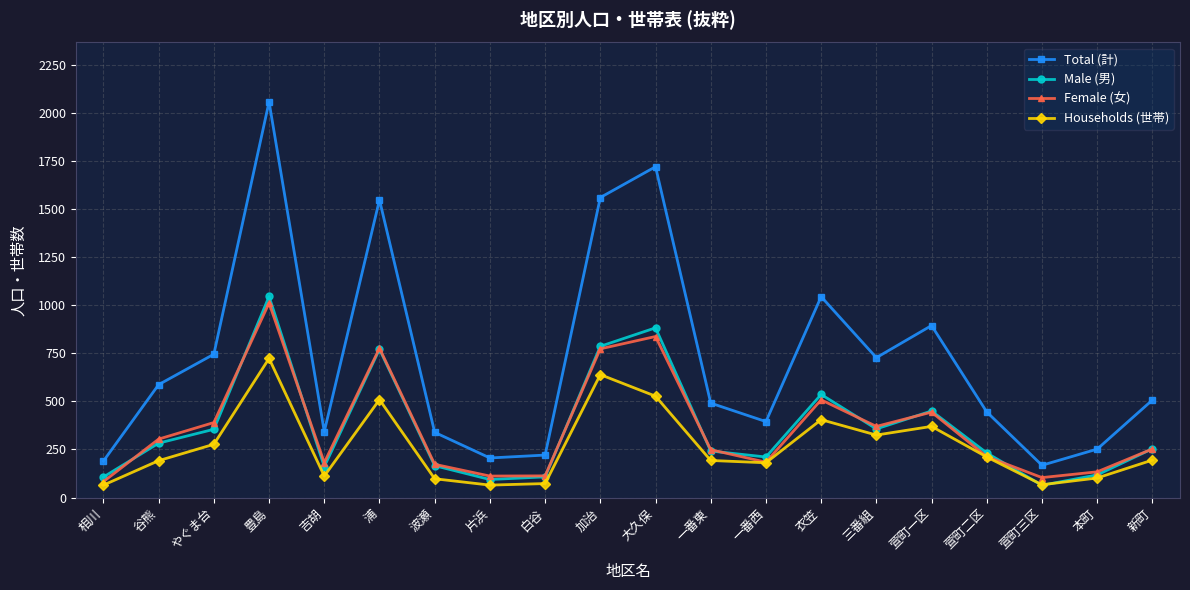

True or false: Male (男) and Total (計) intersect in this chart.

False